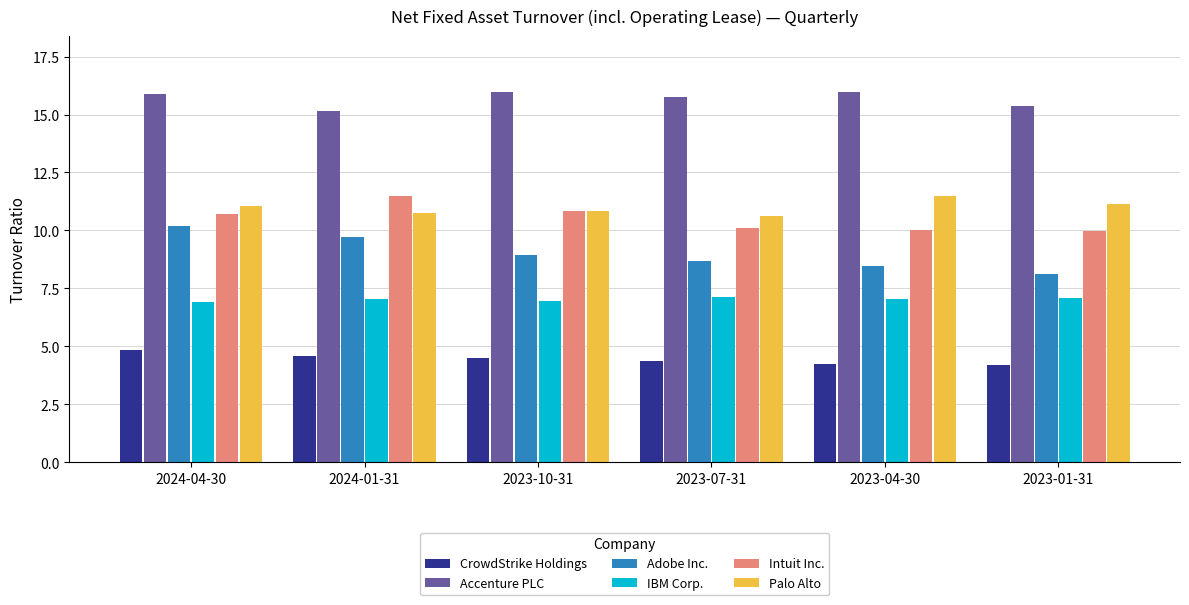

How many groups of bars are there?

6